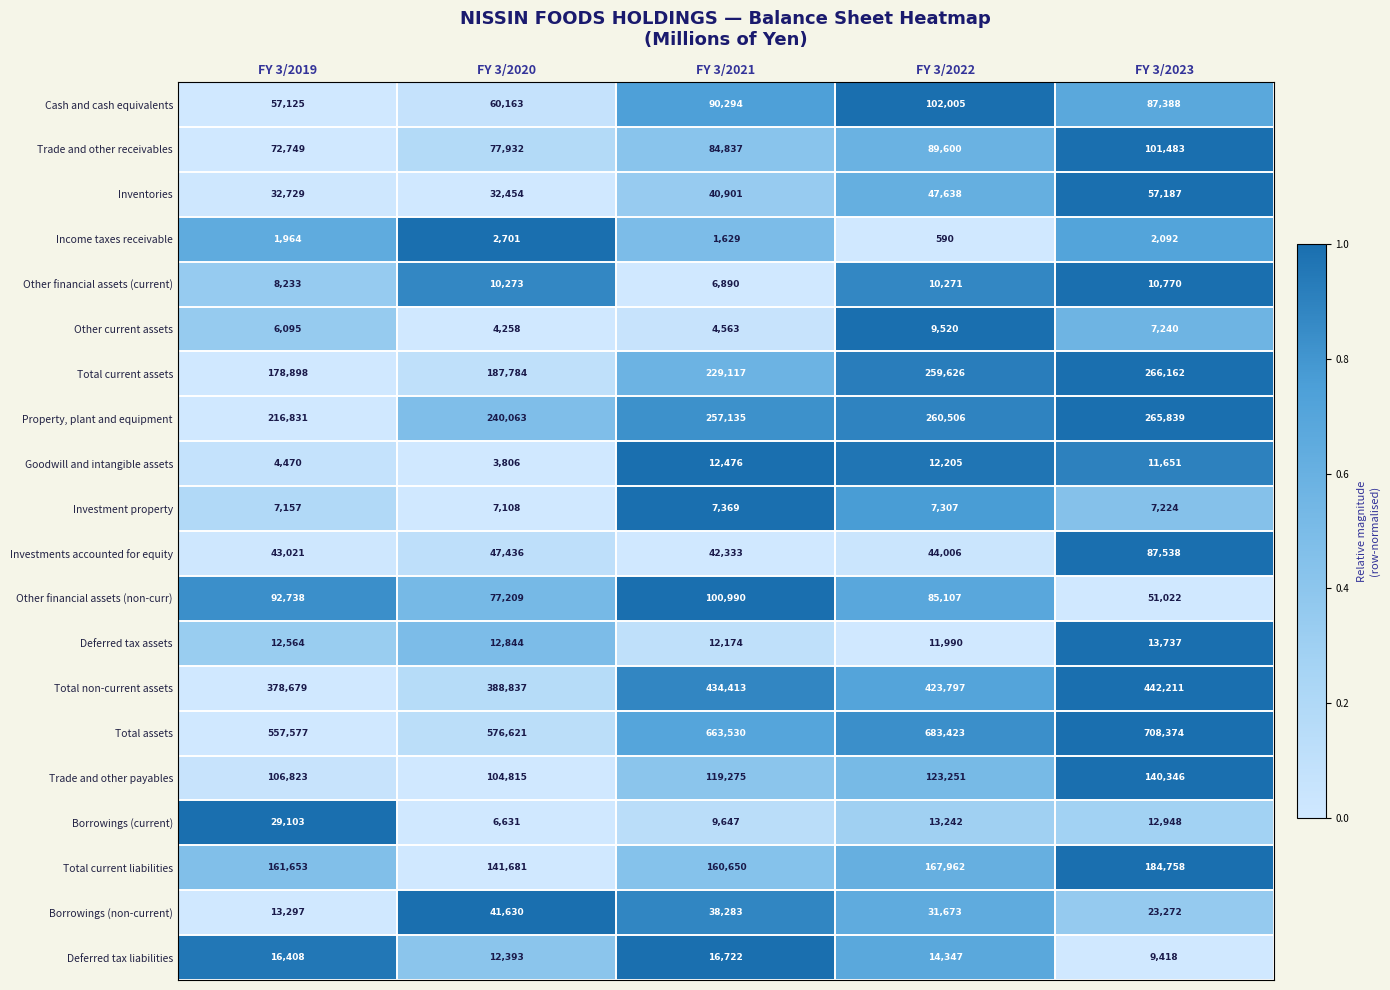

What is the total value across all series at FY 3/2019?

1998114